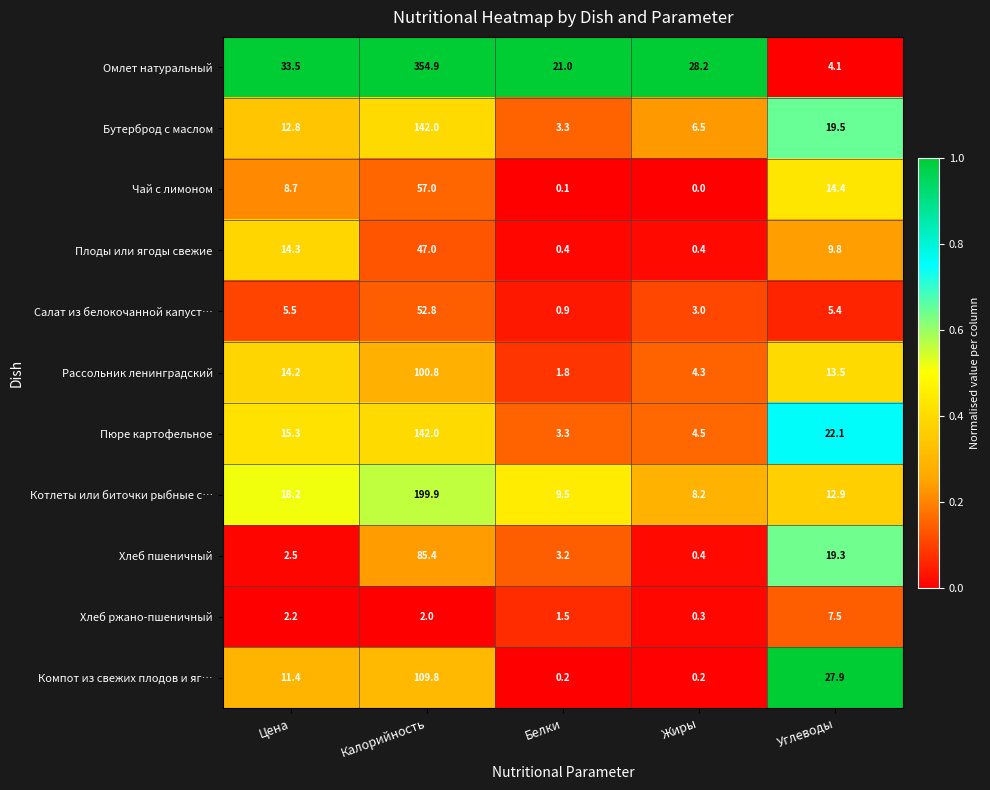

What is the greatest value displayed?

354.9